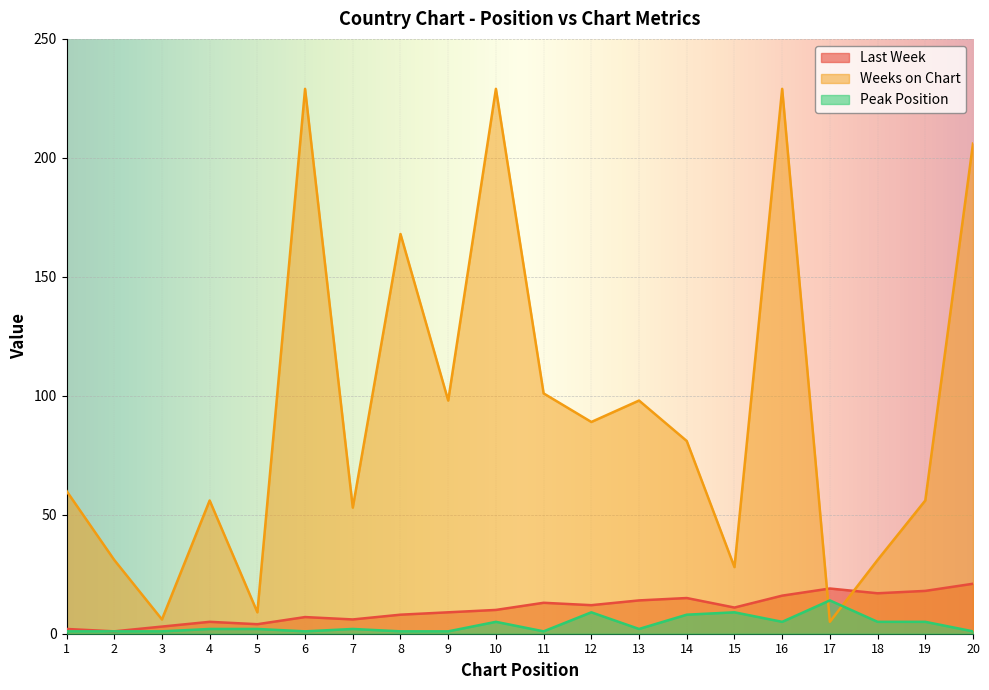

How many distinct data groups are displayed?

3